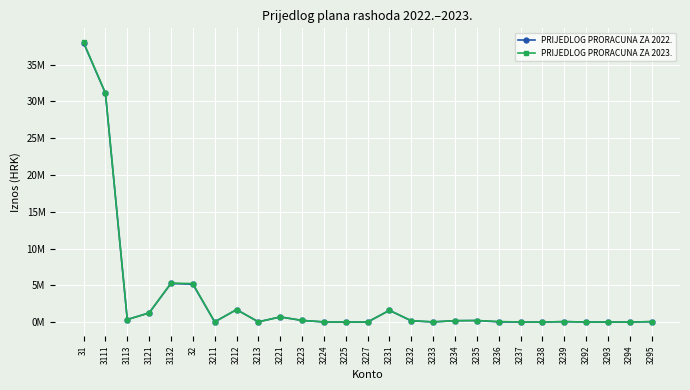

List the labels in order of PRIJEDLOG PRORACUNA ZA 2022. value, largest first.

31, 3111, 3132, 32, 3212, 3231, 3121, 3221, 3113, 3223, 3235, 3234, 3232, 3239, 3295, 3213, 3211, 3236, 3233, 3224, 3227, 3225, 3237, 3293, 3292, 3294, 3238